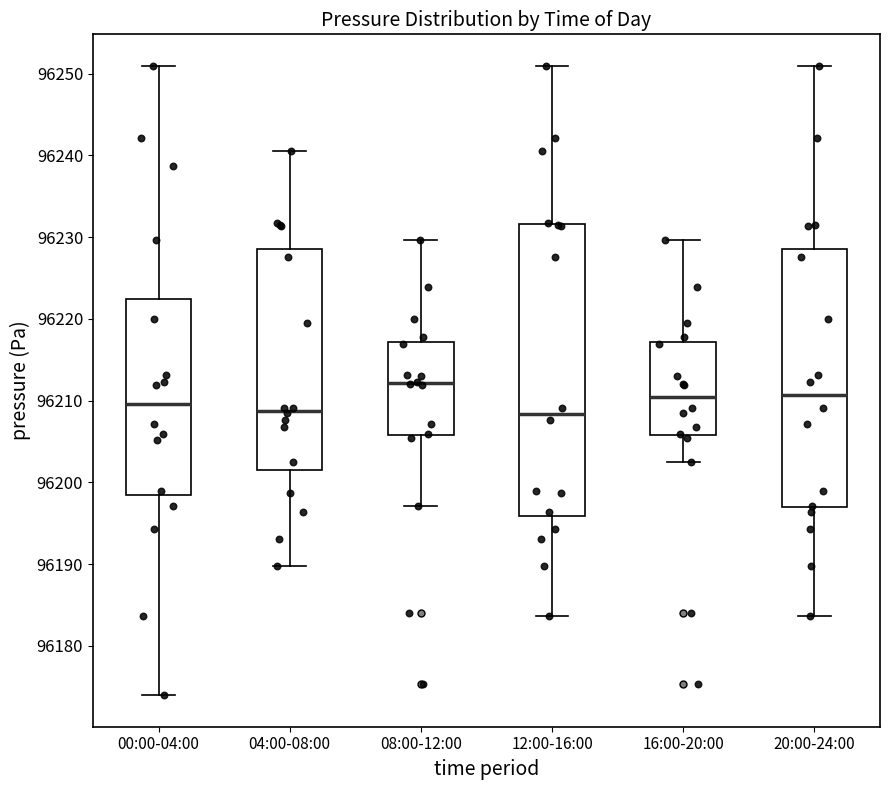

Where is the upper edge of the box for 08:00-12:00 on the y-axis? The values are not printed on the chart, so give them approximately, as read against the axis.

96217